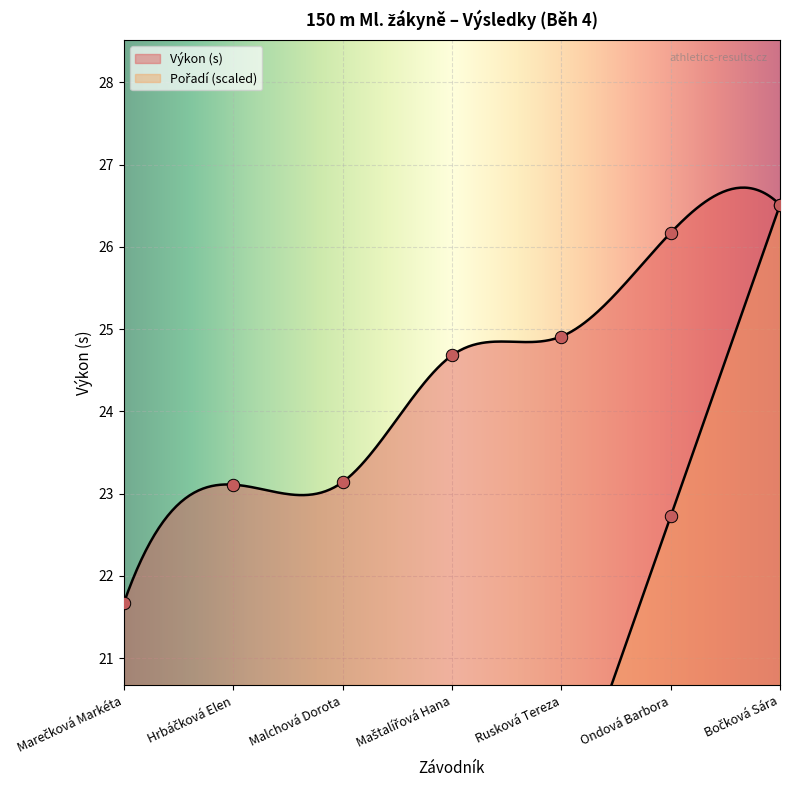

Approximately how many times larger is the value at Hrbáčková Elen compared to Malchová Dorota?

0.7